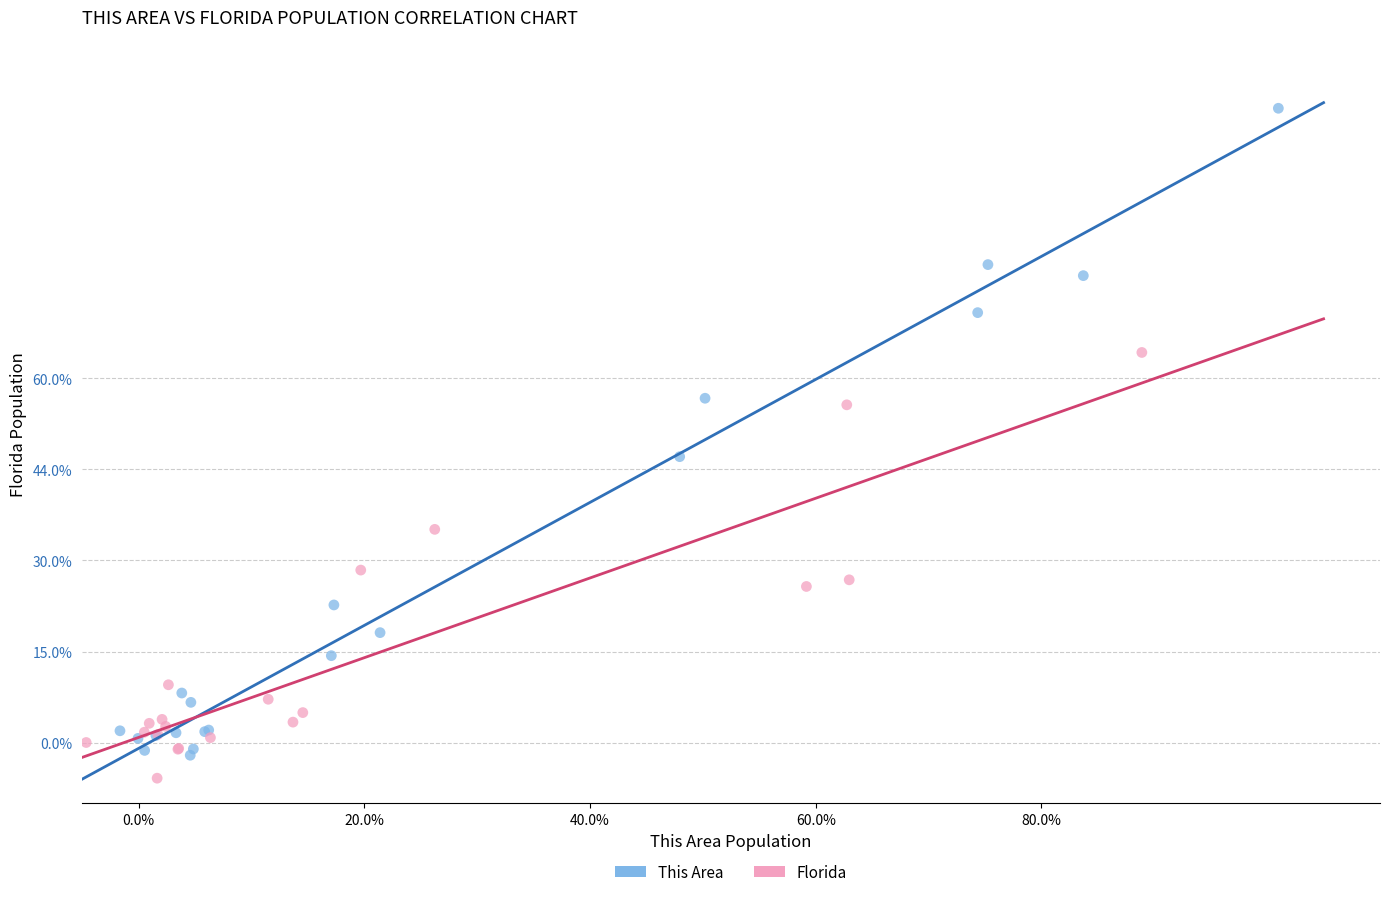

What are all the series names shown in the legend?

This Area, Florida